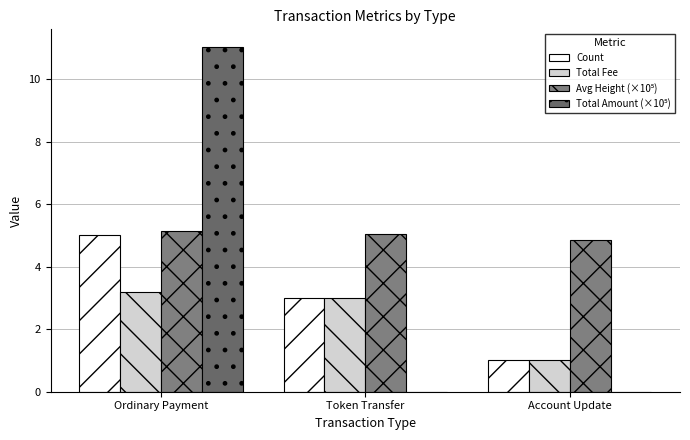

What is the label of the 1st bar from the right?

Account Update